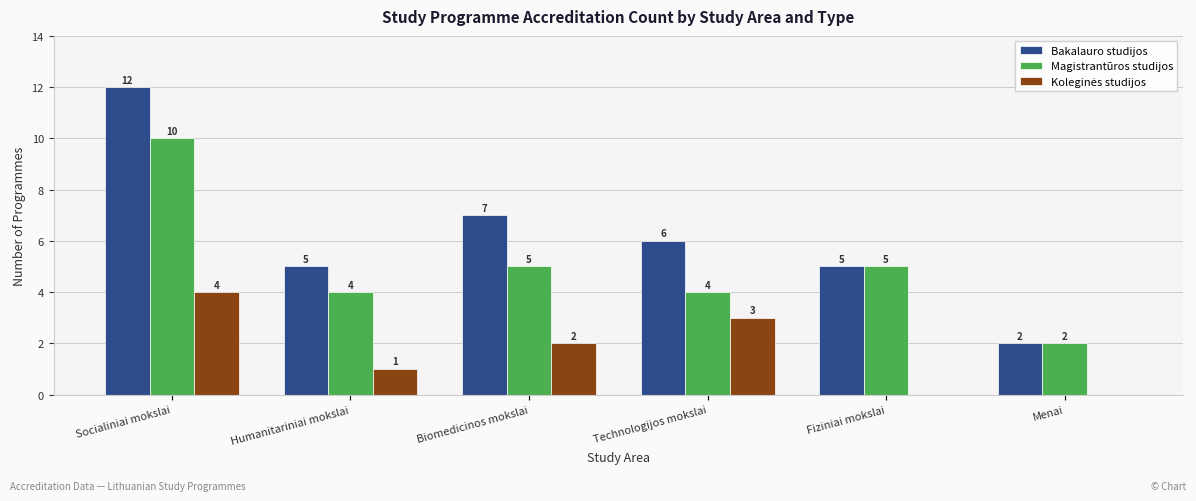

How many Magistrantūros studijos values are between 4 and 5?

4